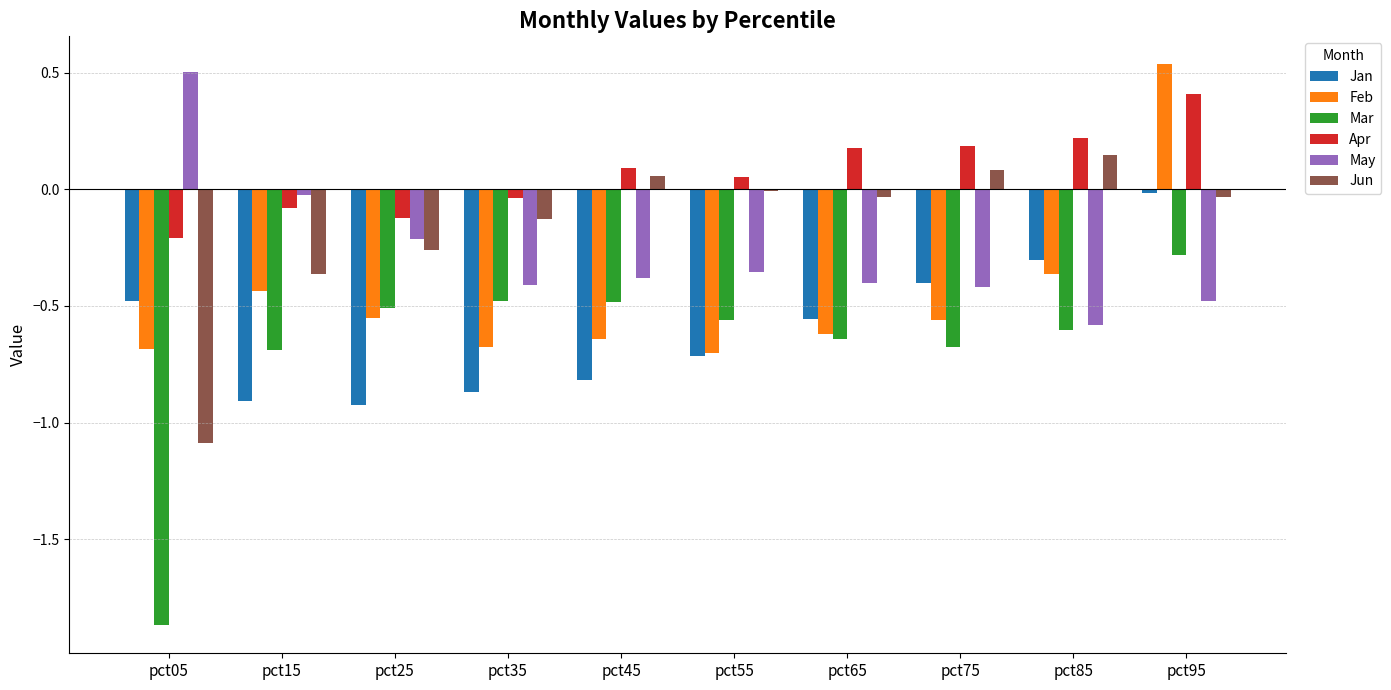

At which category is the sum across all series the highest?

pct95